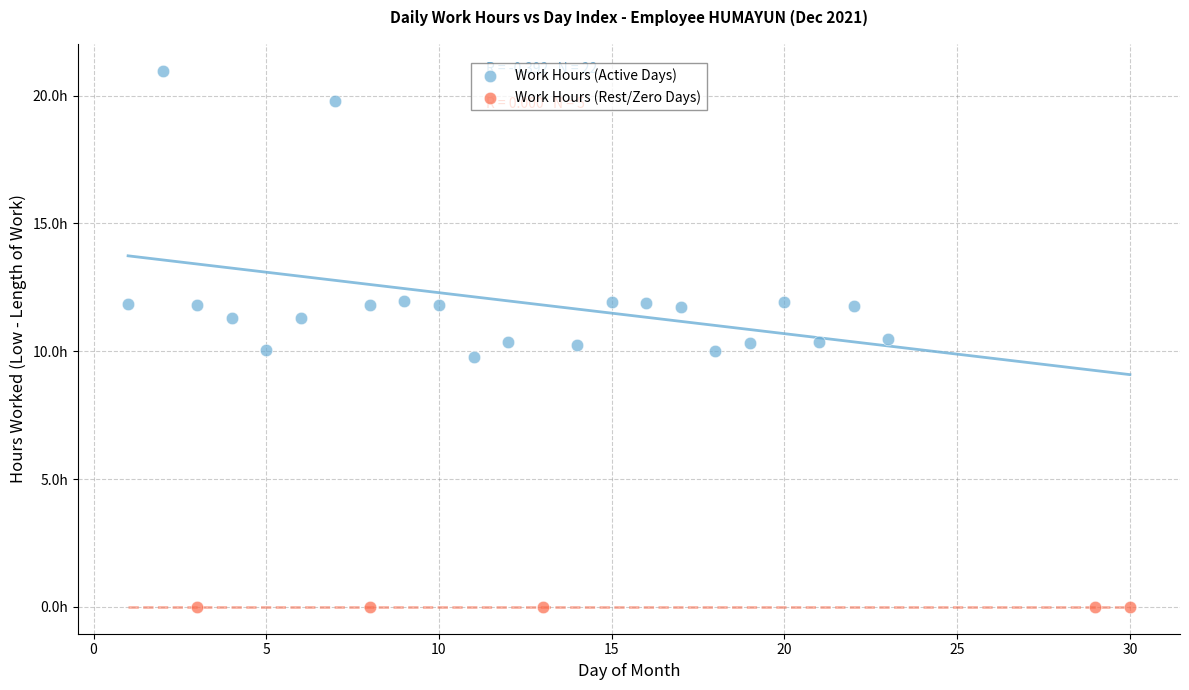

What are all the series names shown in the legend?

Work Hours (Active Days), Work Hours (Rest/Zero Days)